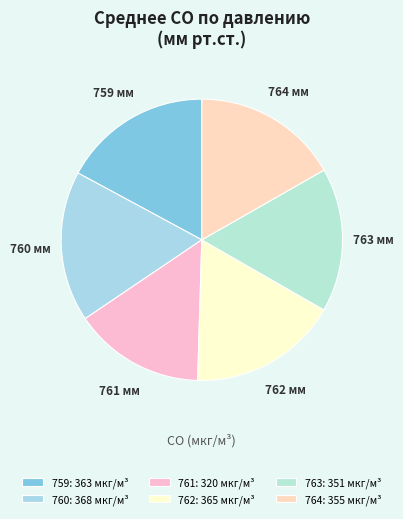

How many segments does this pie chart have?

6